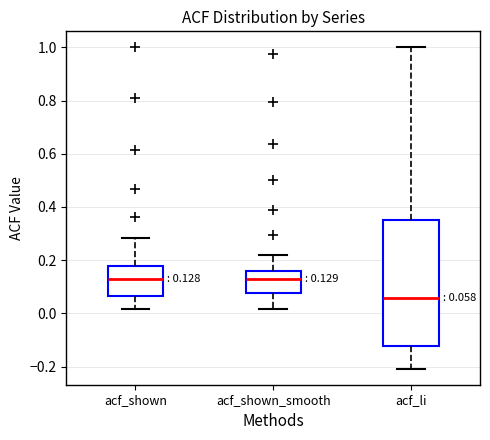

Which box's median line is the lowest?

acf_li